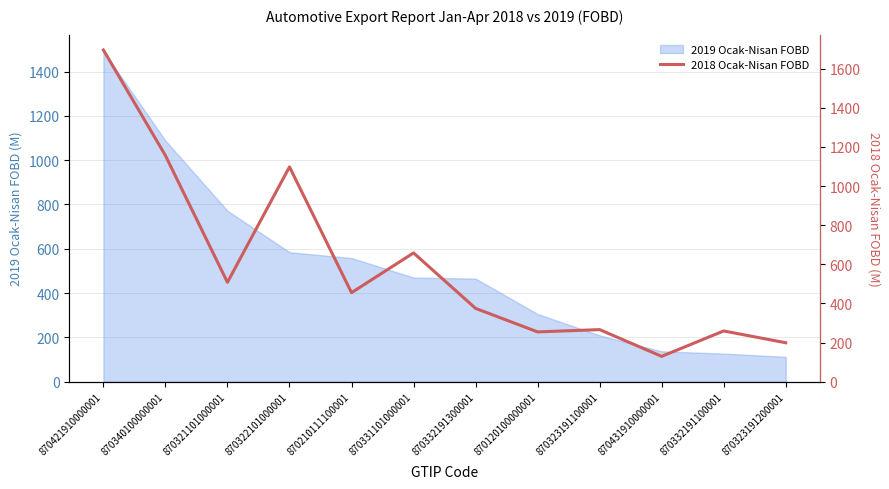

True or false: 2019 Ocak-Nisan FOBD has a value of 584.3 at 870322101000001.

True